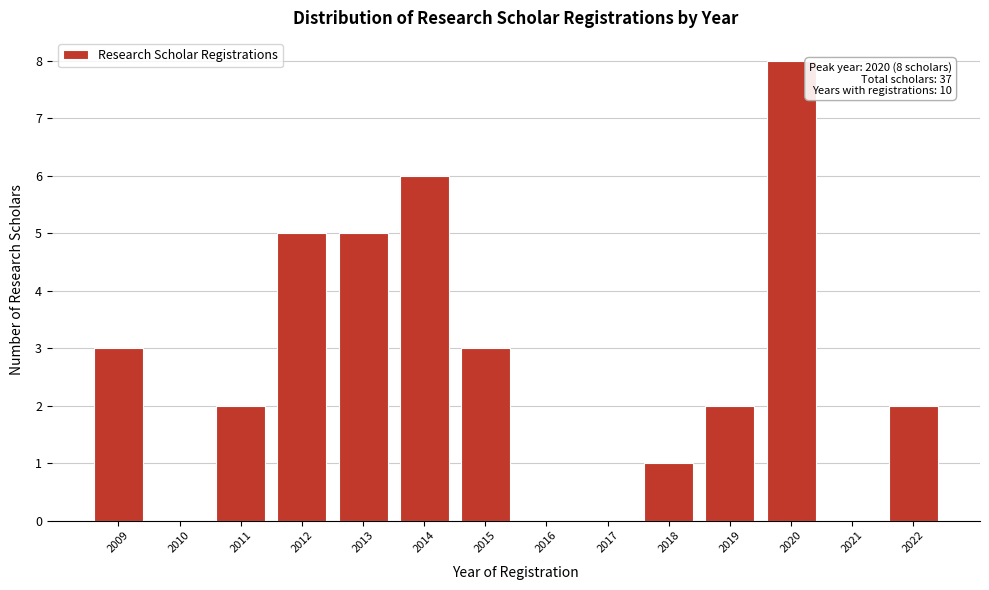

Reading left to right, what are all the values shown in this chart?

2009=3	2010=0	2011=2	2012=5	2013=5	2014=6	2015=3	2016=0	2017=0	2018=1	2019=2	2020=8	2021=0	2022=2